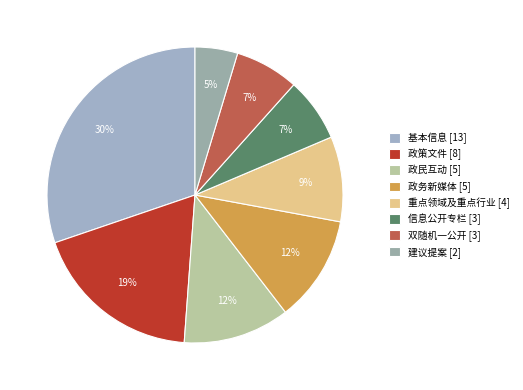

To the nearest percent, what portion does 政民互动 [5] represent?

12%